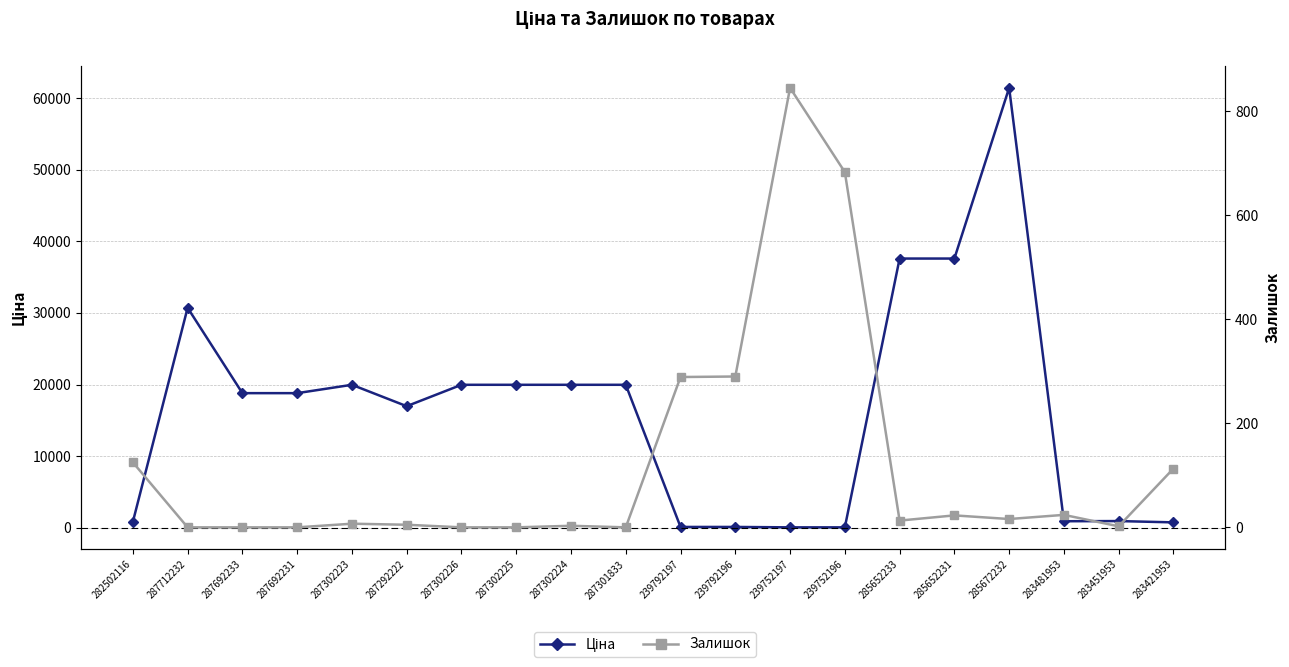

Count the number of categories in the chart.

20